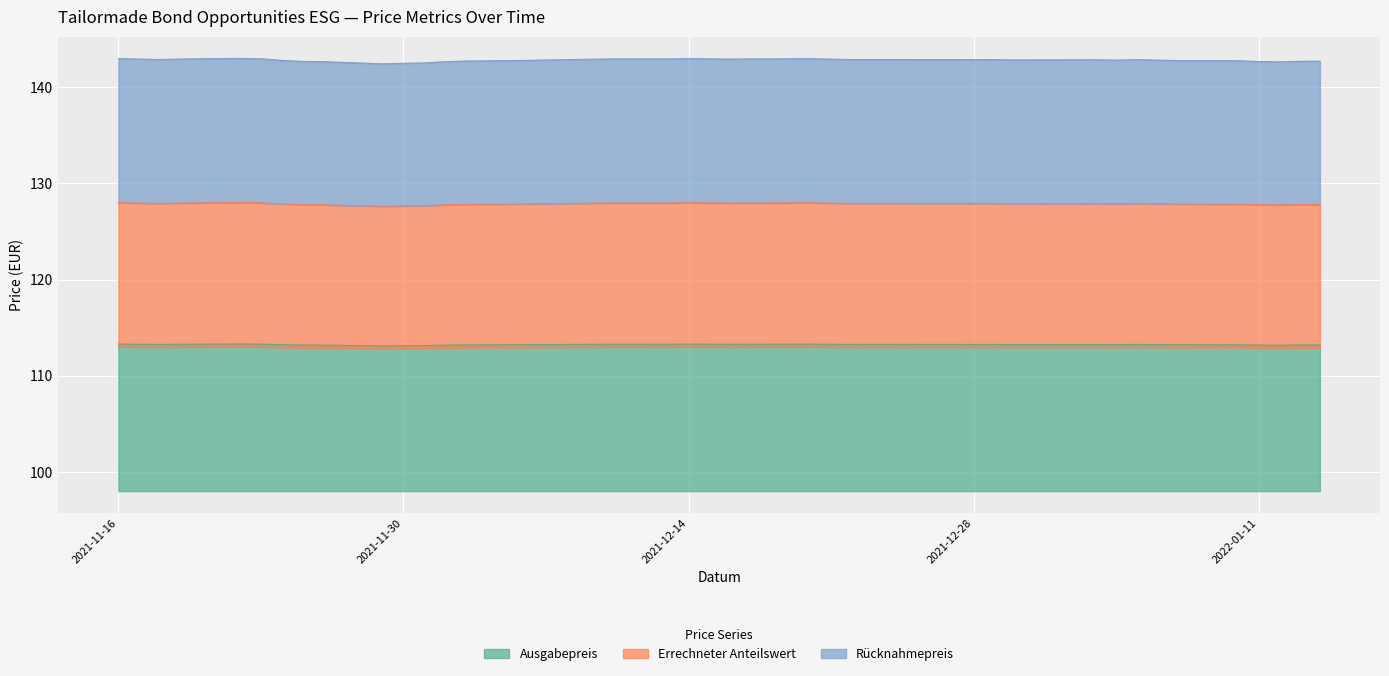

Reading right to left, transcribe all the data shown in this chart.

Ausgabepreis: 2022-01-14=113.2	2022-01-13=113.2	2022-01-12=113.2	2022-01-11=113.2	2022-01-10=113.2	2022-01-07=113.2	2022-01-05=113.3	2022-01-04=113.2	2022-01-03=113.3	2021-12-30=113.3	2021-12-29=113.3	2021-12-28=113.3	2021-12-27=113.3	2021-12-23=113.3	2021-12-22=113.3	2021-12-21=113.3	2021-12-20=113.3	2021-12-17=113.3	2021-12-16=113.3	2021-12-15=113.3	2021-12-14=113.3	2021-12-13=113.3	2021-12-10=113.3	2021-12-09=113.3	2021-12-07=113.2	2021-12-06=113.2	2021-12-03=113.2	2021-12-02=113.2	2021-12-01=113.1	2021-11-30=113.1	2021-11-29=113.1	2021-11-26=113.2	2021-11-25=113.2	2021-11-24=113.2	2021-11-23=113.3	2021-11-22=113.3	2021-11-19=113.3	2021-11-18=113.3	2021-11-17=113.3	2021-11-16=113.3
Errechneter Anteilswert: 2022-01-14=127.8	2022-01-13=127.8	2022-01-12=127.8	2022-01-11=127.8	2022-01-10=127.8	2022-01-07=127.9	2022-01-05=127.9	2022-01-04=127.9	2022-01-03=127.9	2021-12-30=127.9	2021-12-29=127.9	2021-12-28=127.9	2021-12-27=127.9	2021-12-23=127.9	2021-12-22=127.9	2021-12-21=128.0	2021-12-20=128.0	2021-12-17=128.0	2021-12-16=128.0	2021-12-15=128.0	2021-12-14=128.0	2021-12-13=128.0	2021-12-10=128.0	2021-12-09=127.9	2021-12-07=127.9	2021-12-06=127.9	2021-12-03=127.8	2021-12-02=127.8	2021-12-01=127.7	2021-11-30=127.7	2021-11-29=127.6	2021-11-26=127.8	2021-11-25=127.8	2021-11-24=127.9	2021-11-23=128.0	2021-11-22=128.0	2021-11-19=128.0	2021-11-18=127.9	2021-11-17=128.0	2021-11-16=128.0
Rücknahmepreis: 2022-01-14=142.7	2022-01-13=142.7	2022-01-12=142.7	2022-01-11=142.7	2022-01-10=142.8	2022-01-07=142.8	2022-01-05=142.9	2022-01-04=142.8	2022-01-03=142.9	2021-12-30=142.9	2021-12-29=142.9	2021-12-28=142.9	2021-12-27=142.9	2021-12-23=142.9	2021-12-22=142.9	2021-12-21=142.9	2021-12-20=143.0	2021-12-17=143.0	2021-12-16=142.9	2021-12-15=143.0	2021-12-14=143.0	2021-12-13=143.0	2021-12-10=143.0	2021-12-09=142.9	2021-12-07=142.8	2021-12-06=142.8	2021-12-03=142.7	2021-12-02=142.7	2021-12-01=142.5	2021-11-30=142.5	2021-11-29=142.4	2021-11-26=142.7	2021-11-25=142.7	2021-11-24=142.8	2021-11-23=143.0	2021-11-22=143.0	2021-11-19=143.0	2021-11-18=142.9	2021-11-17=142.9	2021-11-16=143.0